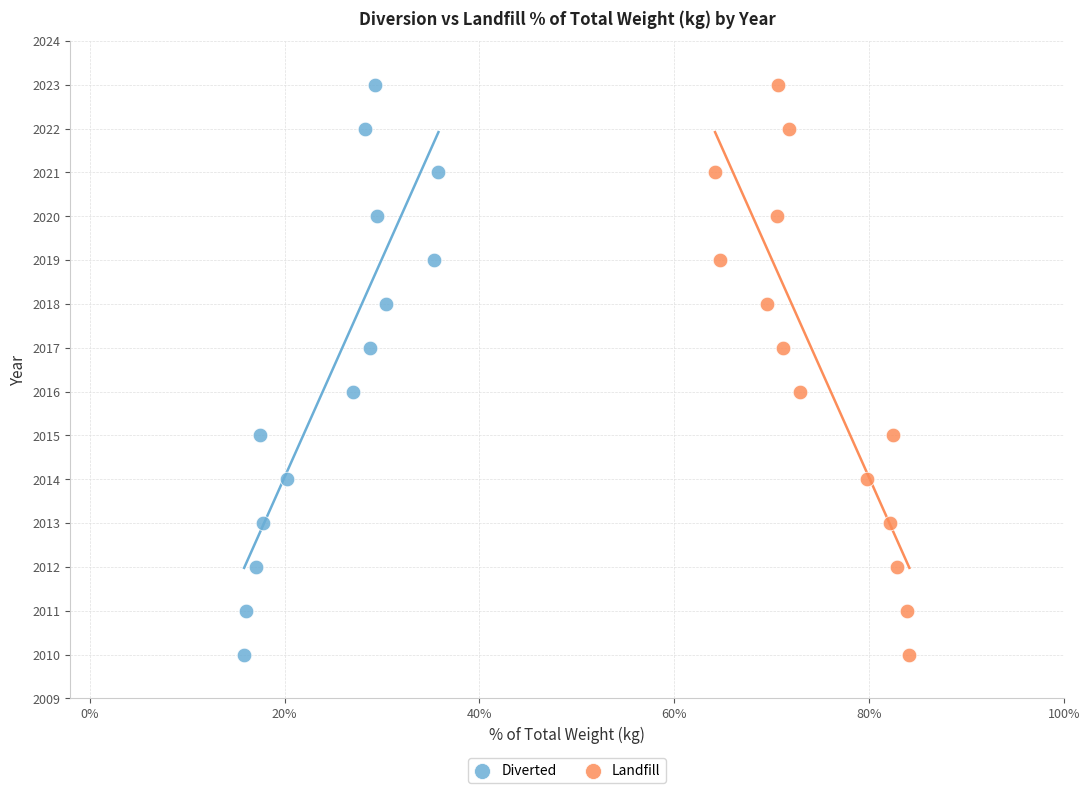

What are all the series names shown in the legend?

Diverted, Landfill